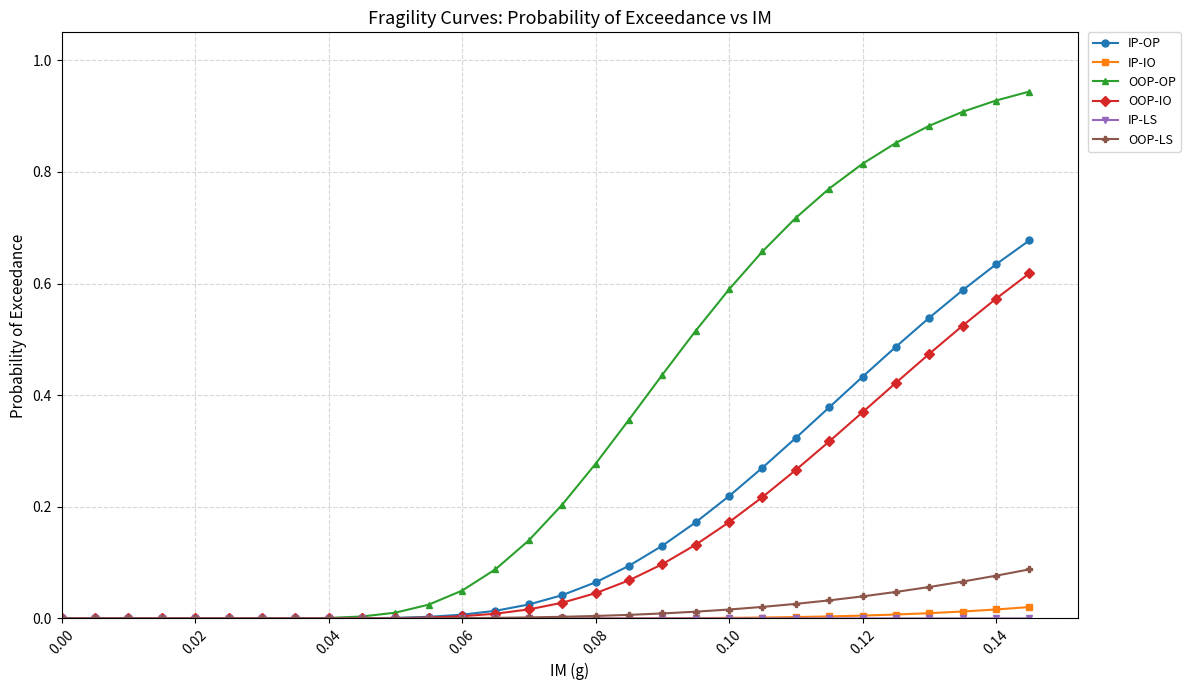

Which series has the widest spread of values?

OOP-OP